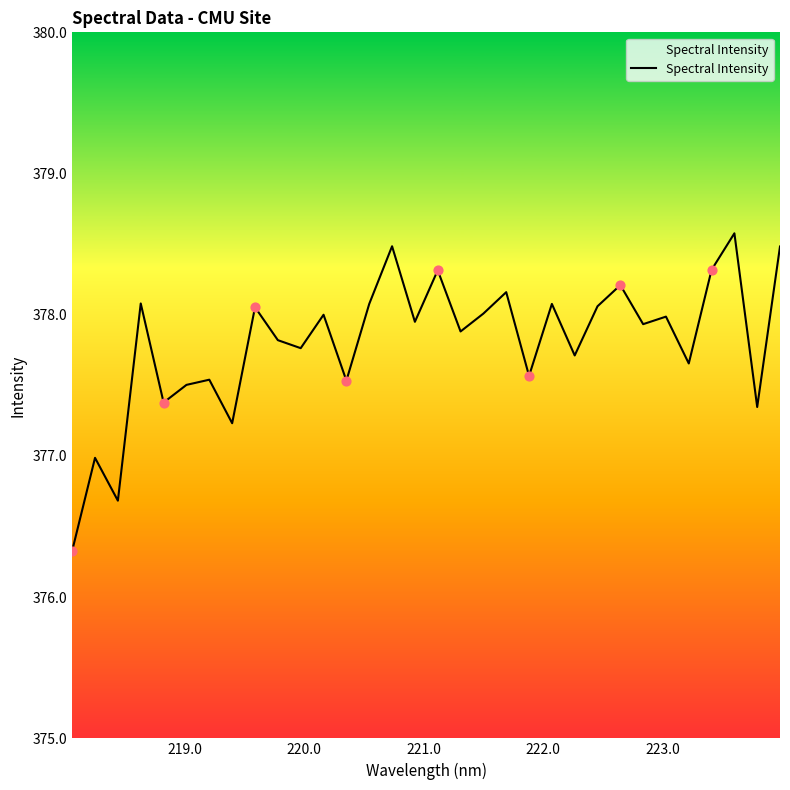

What is the difference between the maximum and minimum values?

2.2